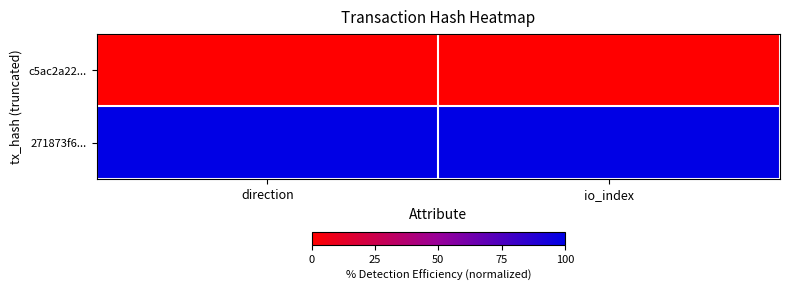

What is the difference between the highest and lowest values at io_index?

100